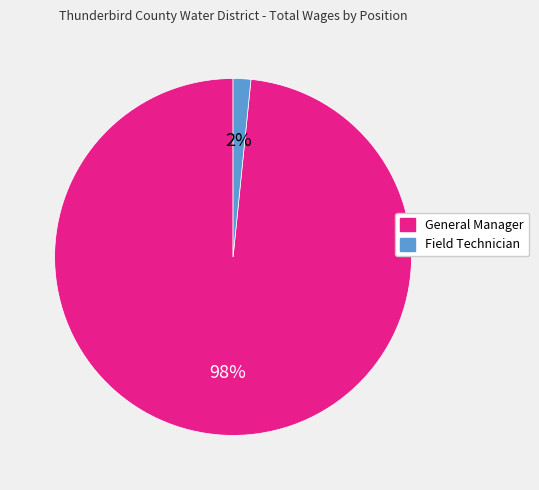

Which slice represents more than half of the pie?

General Manager